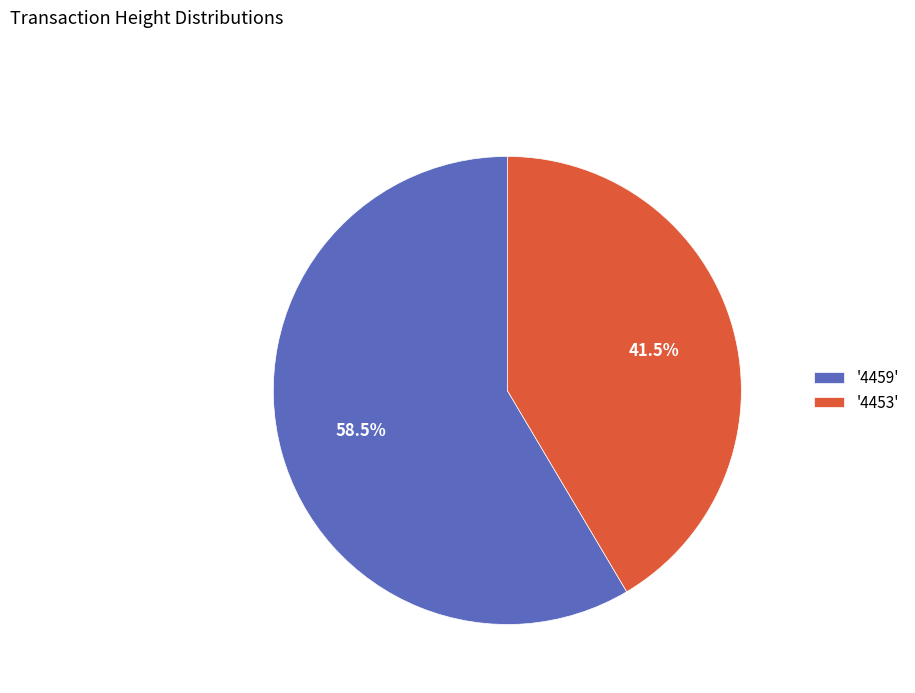

Count the number of slices in the pie.

2